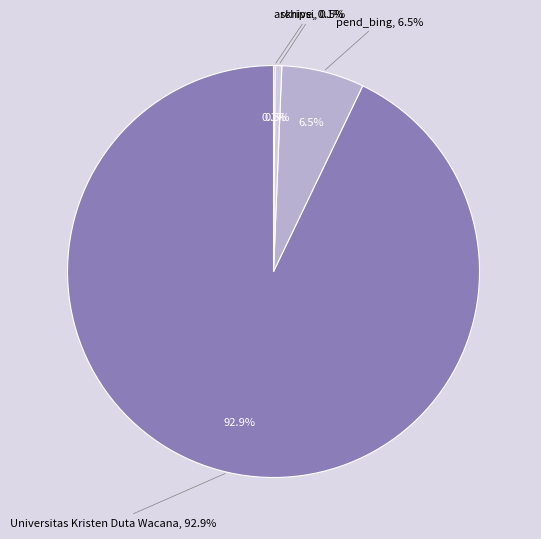

Count the number of slices in the pie.

4